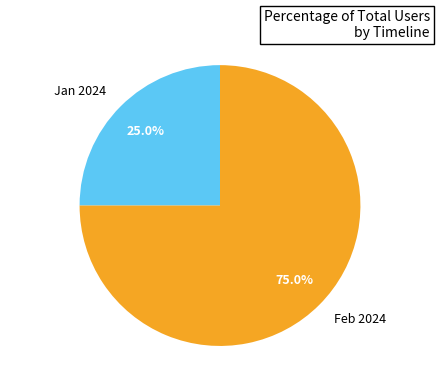

Rank the categories by value from lowest to highest.

Jan 2024, Feb 2024